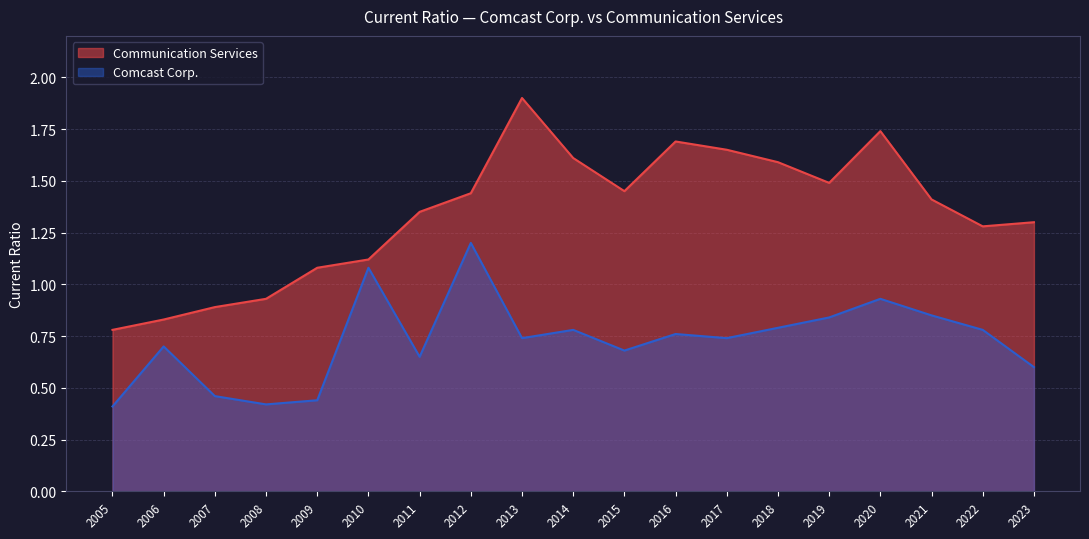

Where is the first local minimum for Comcast Corp.?

2008